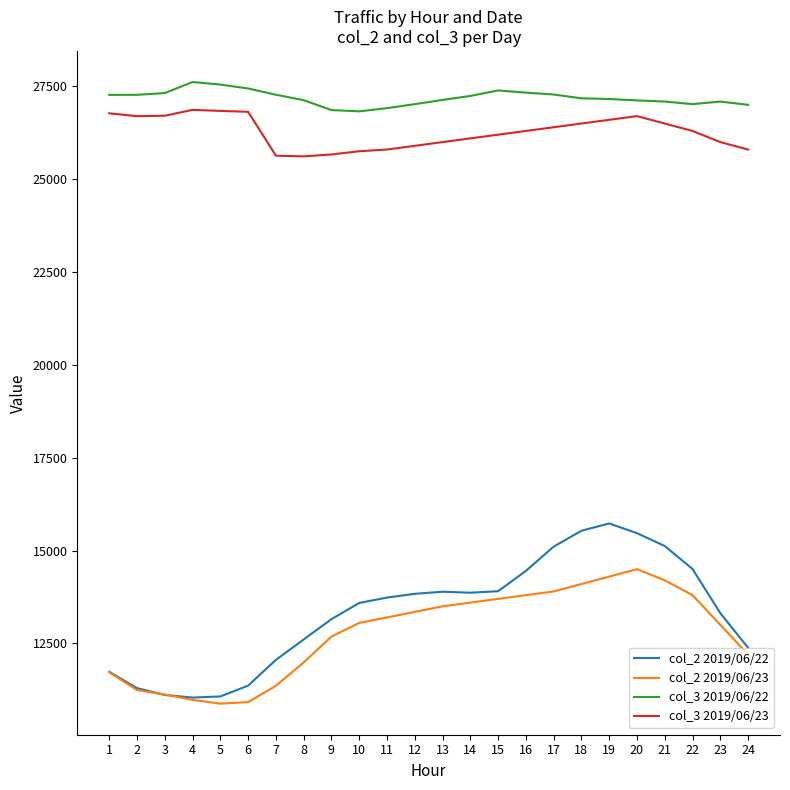

Is it true that col_3 2019/06/22 equals 16543 at 4?

False